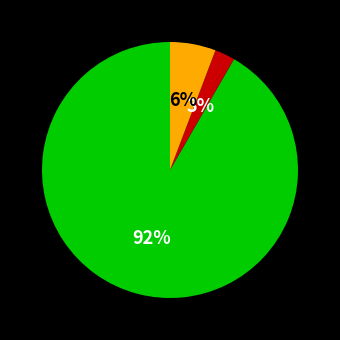

To the nearest percent, what is the average slice percentage?

33%